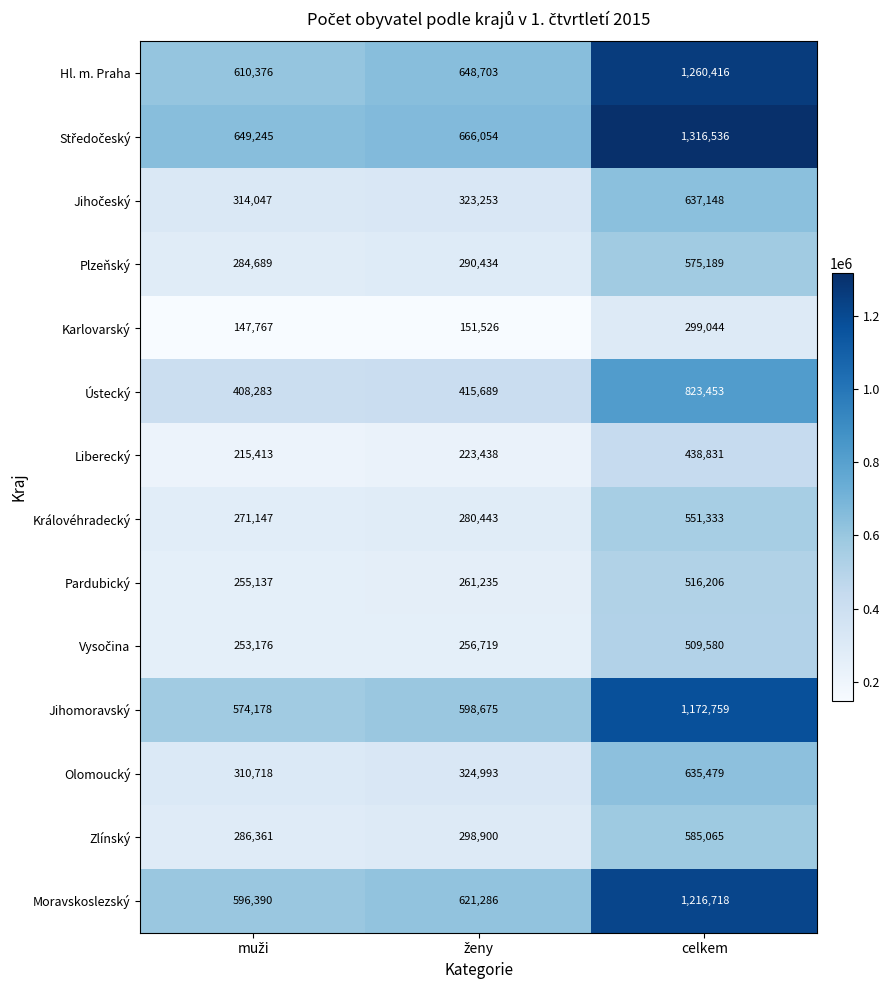

How many series are shown in this chart?

14